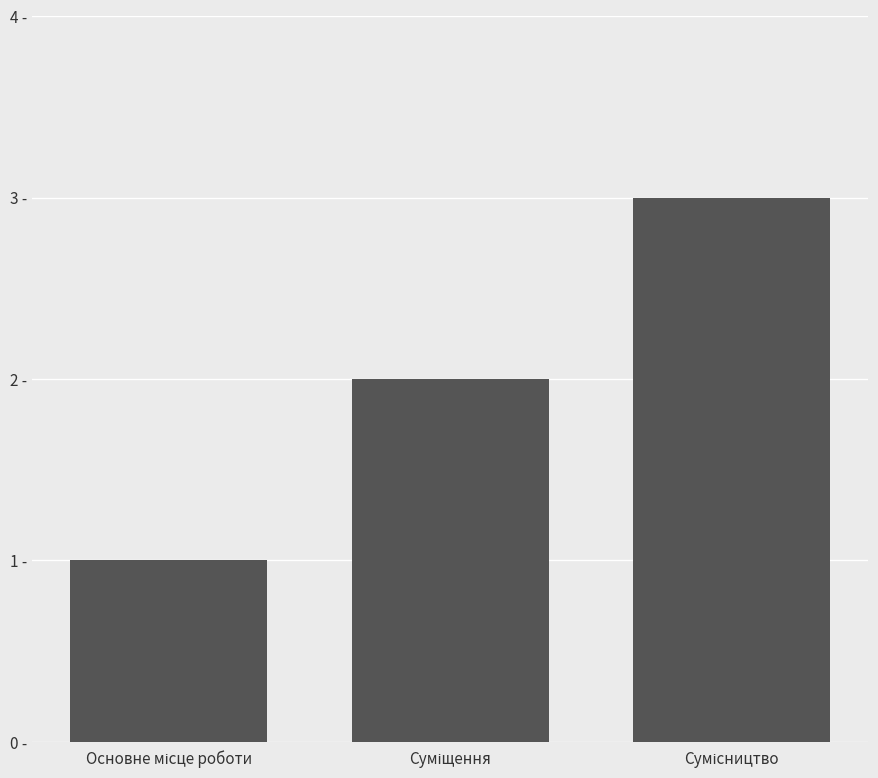

Are the bars horizontal?

No